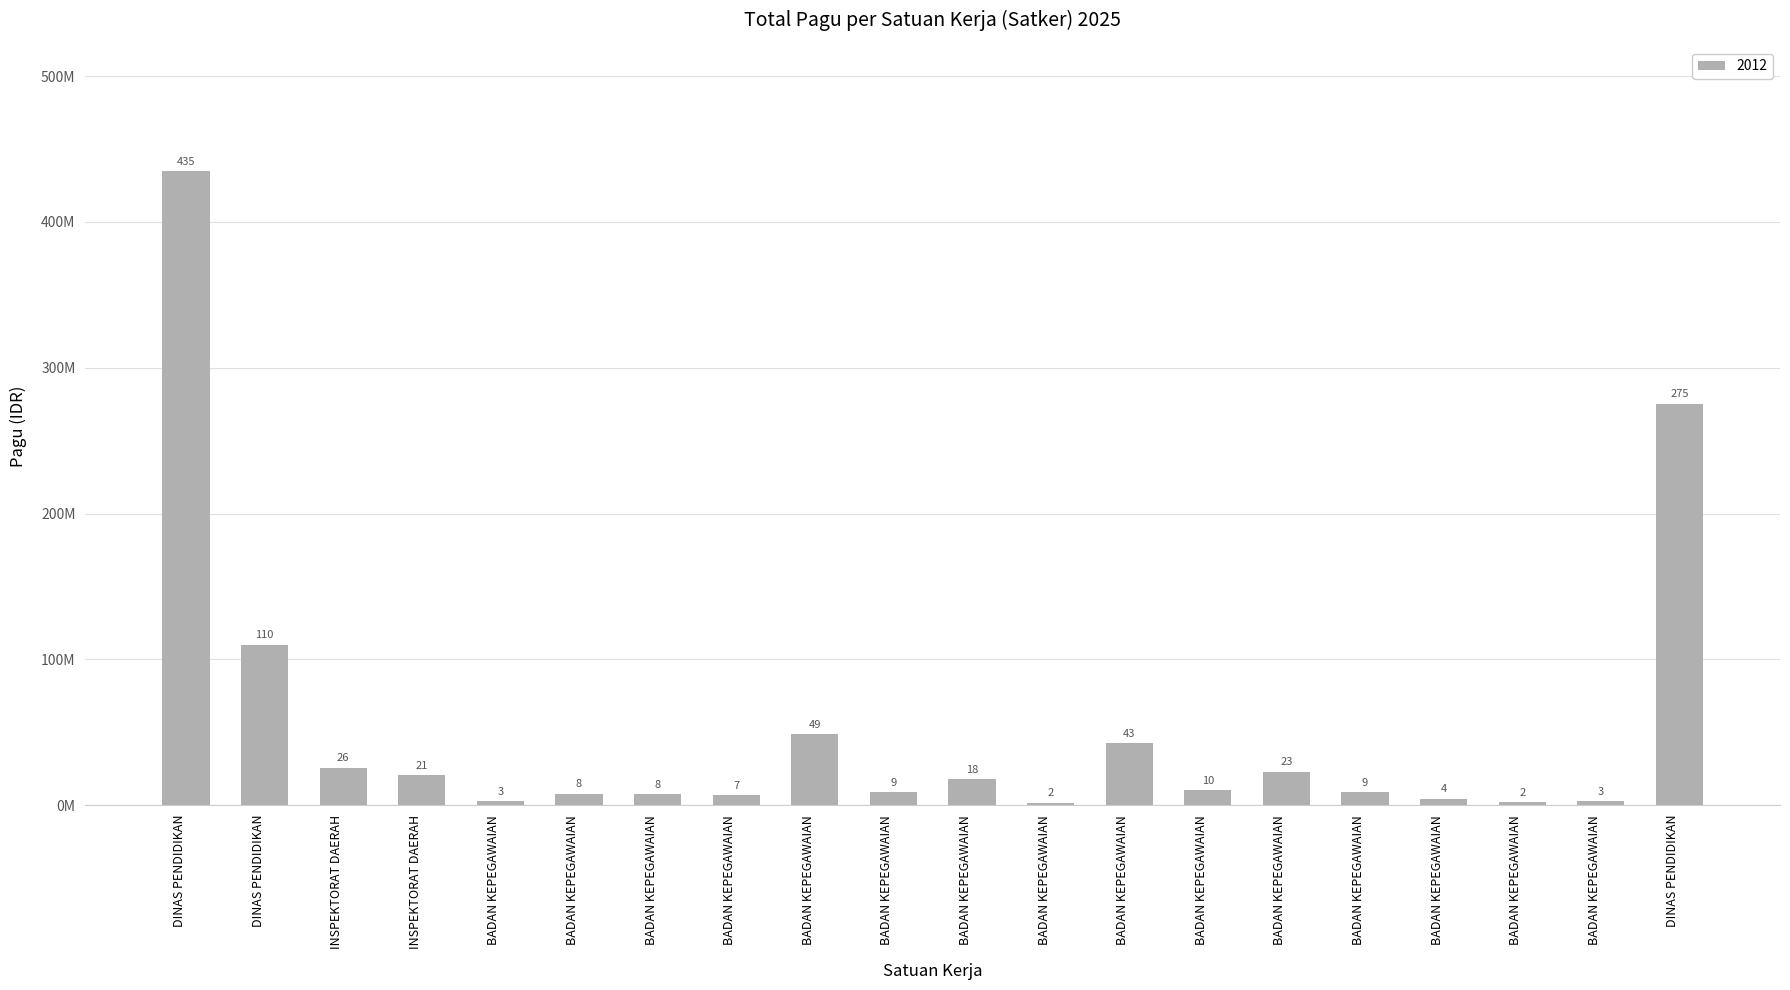

What is the sum of all values?

1063594695